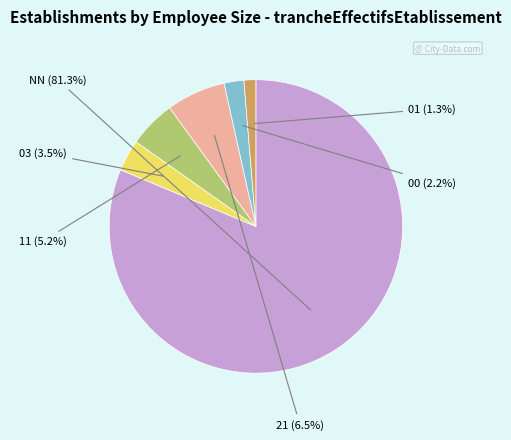

Is there a majority slice in this chart?

Yes